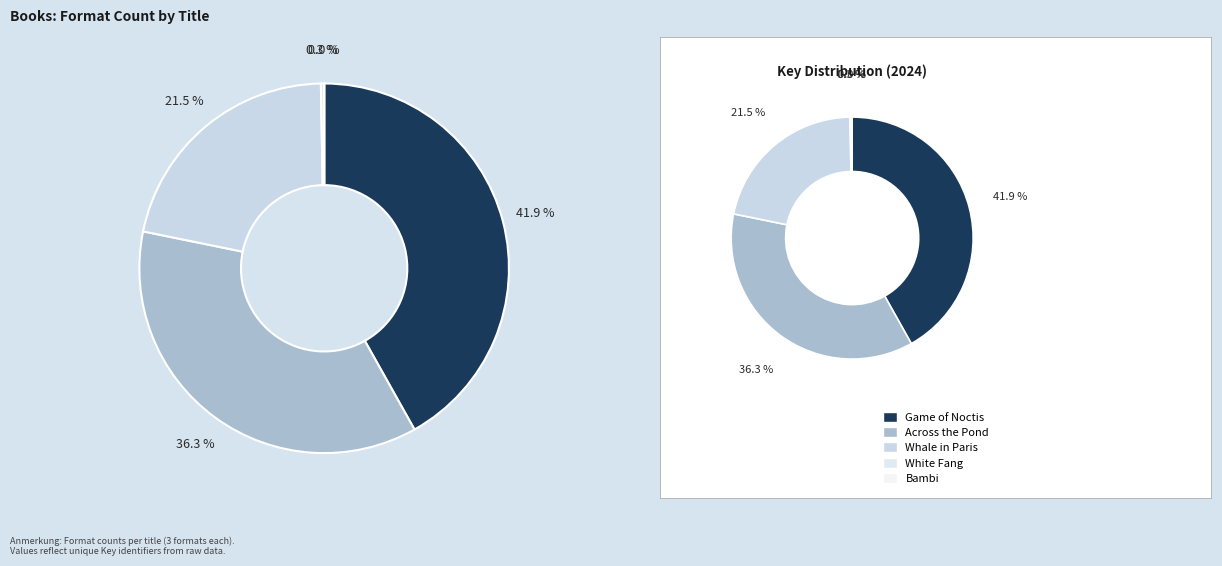

What is the largest slice in the pie chart?

Game of Noctis